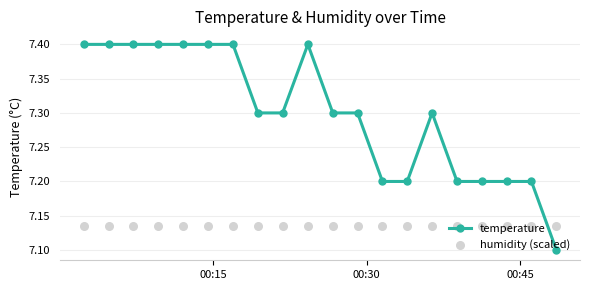

Which series has the widest spread of Y values?

temperature